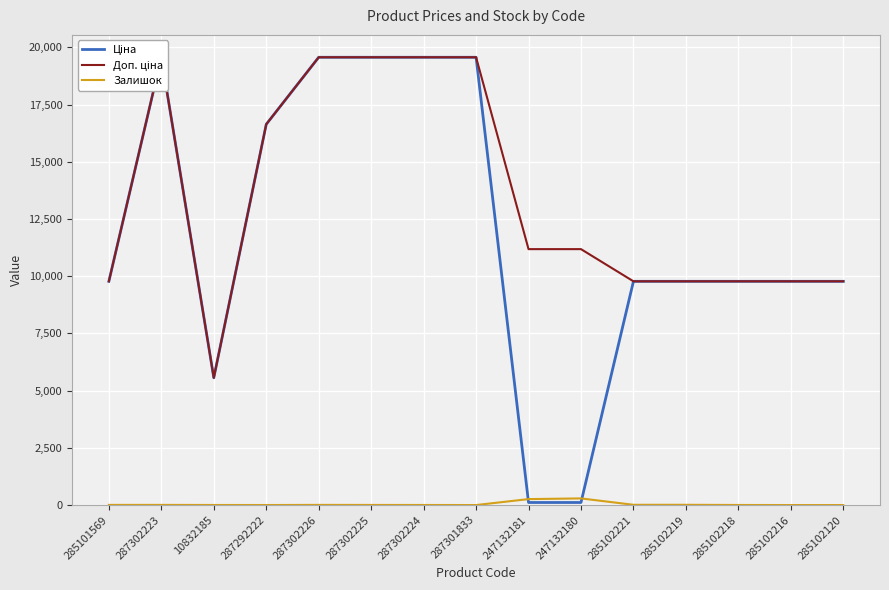

At which label does Залишок first exceed 5?

285101569